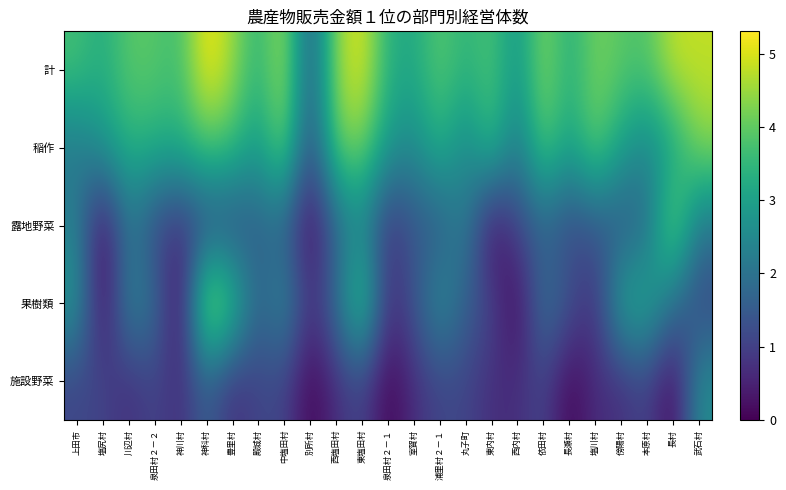

At how many categories does at least one series exceed 1?

25